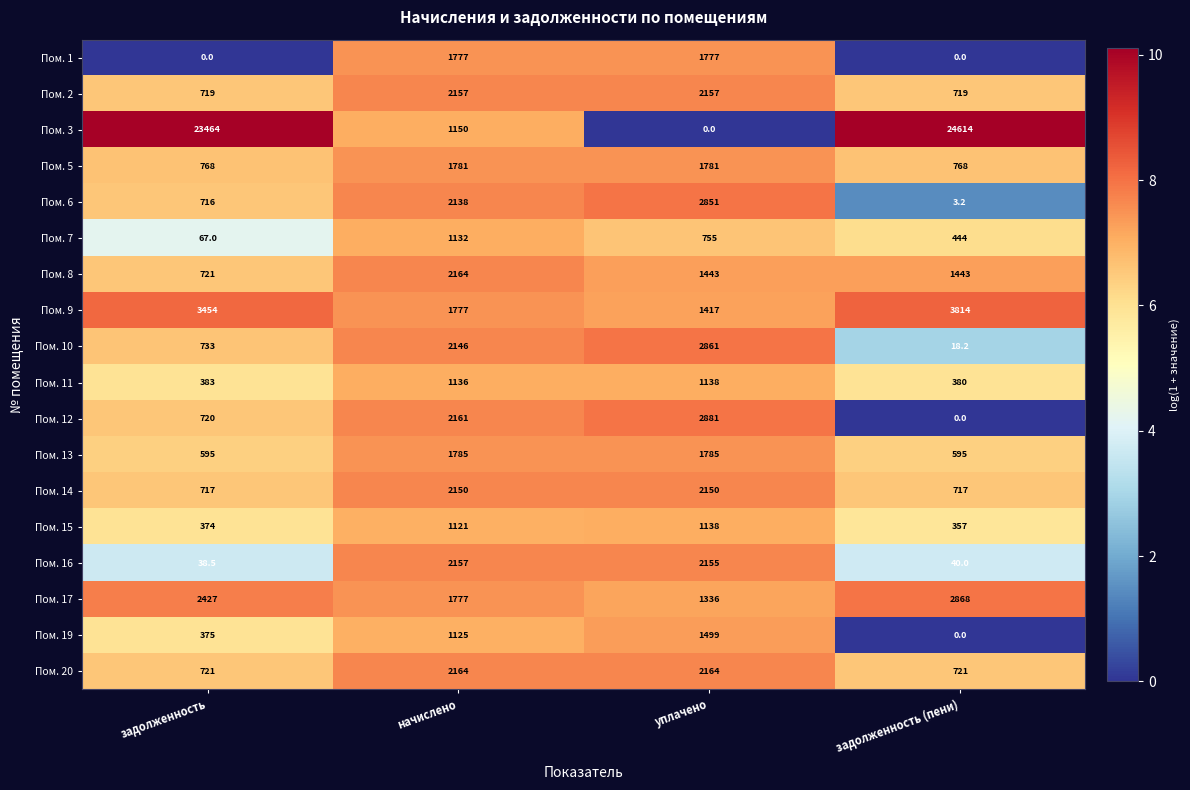

What is the approximate value of Пом. 14 at начислено?

2150.0